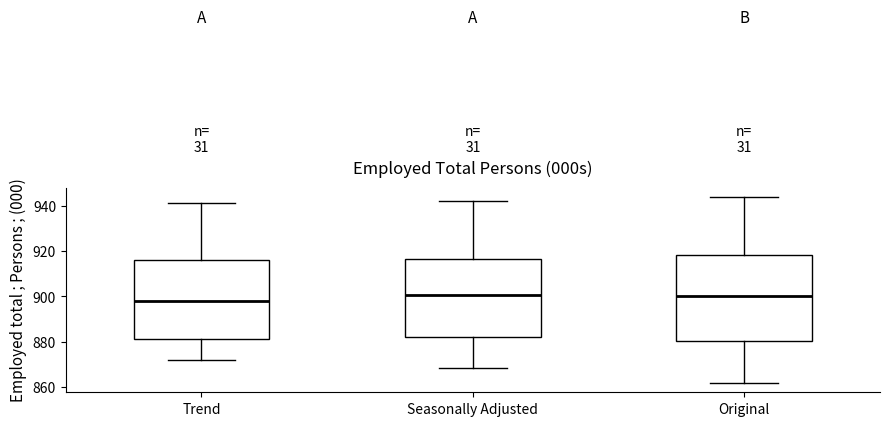

Reading left to right, transcribe this box plot: for each box, give where its median line is, the range the box spans, and where its two whiskers end, as read against the y-axis. The values are not printed on the chart, so give them approximately, as read against the axis.

Trend: median 898, box 882 to 916, whiskers 872 to 942
Seasonally Adjusted: median 900, box 882 to 916, whiskers 868 to 942
Original: median 900, box 880 to 918, whiskers 862 to 944